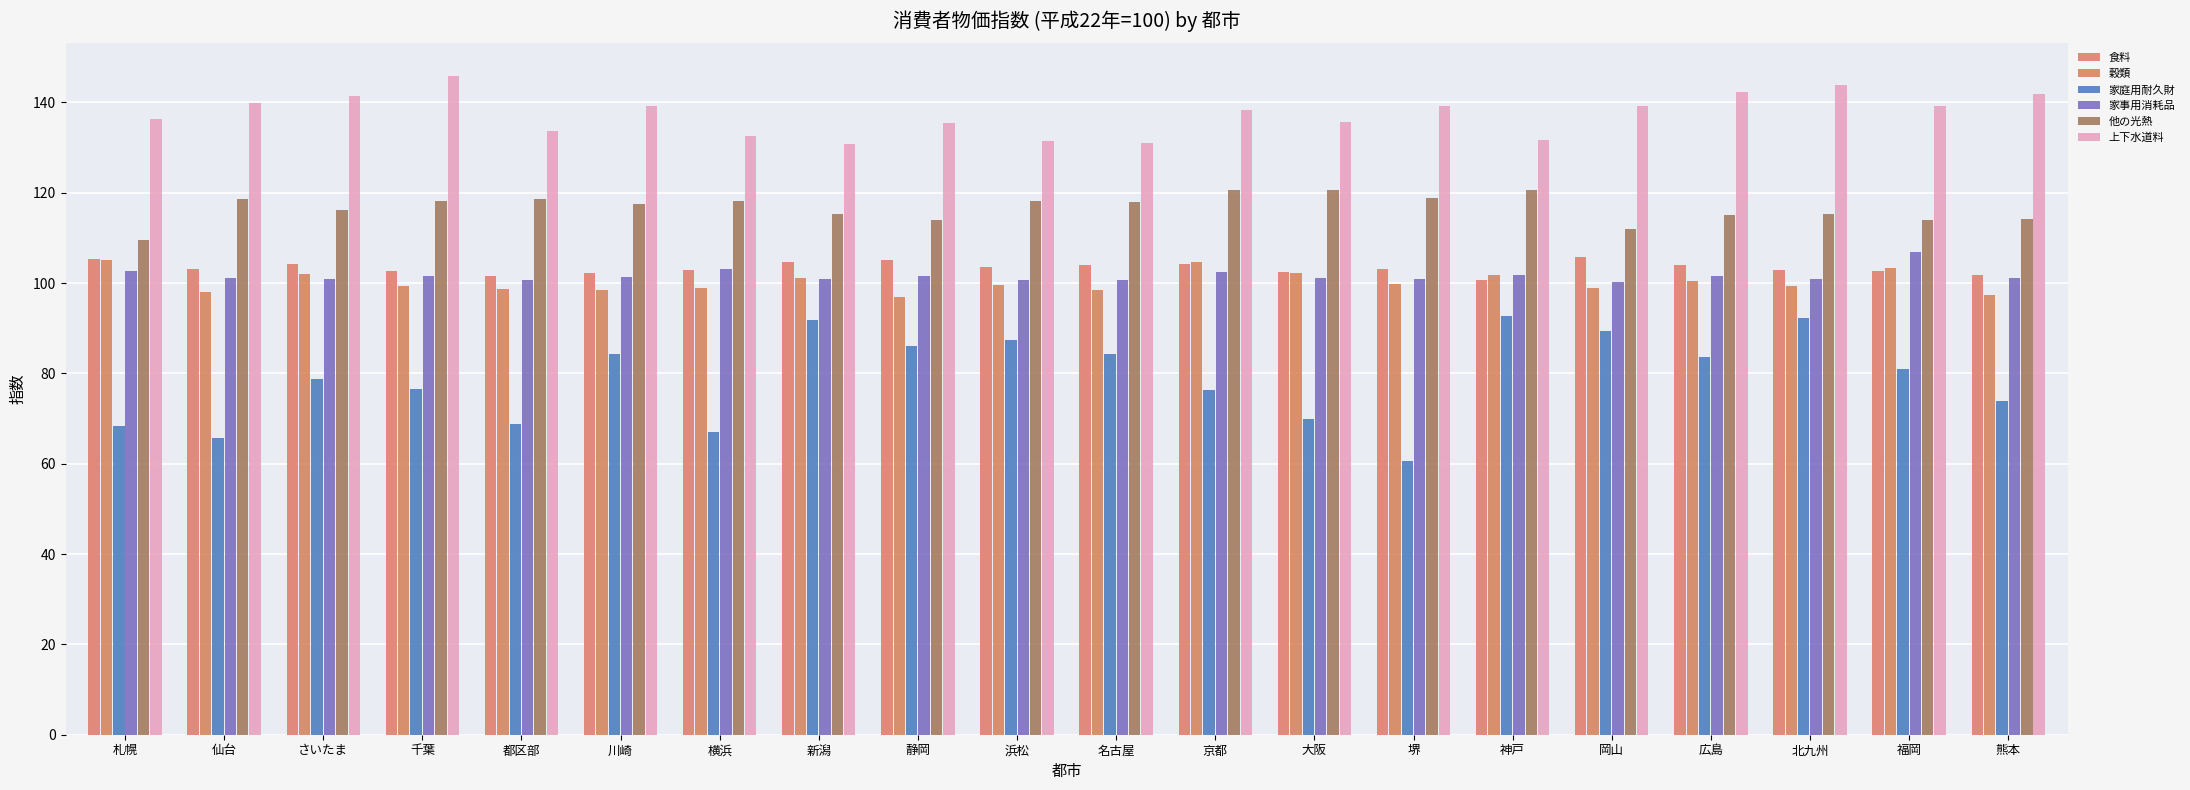

List the labels in order of 家庭用耐久財 value, smallest first.

堺, 仙台, 横浜, 札幌, 都区部, 大阪, 熊本, 京都, 千葉, さいたま, 福岡, 広島, 川崎, 名古屋, 静岡, 浜松, 岡山, 新潟, 北九州, 神戸